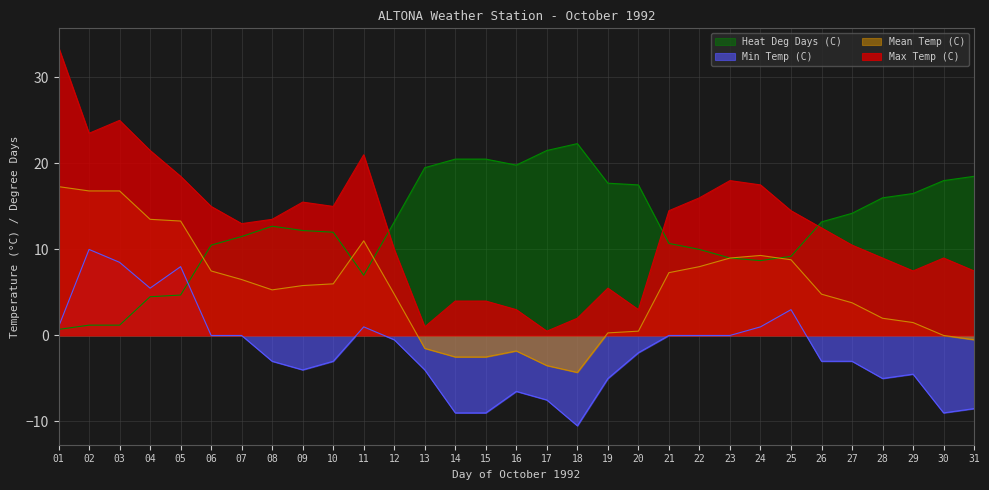

What is the difference between the maximum and second lowest values in the Max Temp (C) series?

32.5